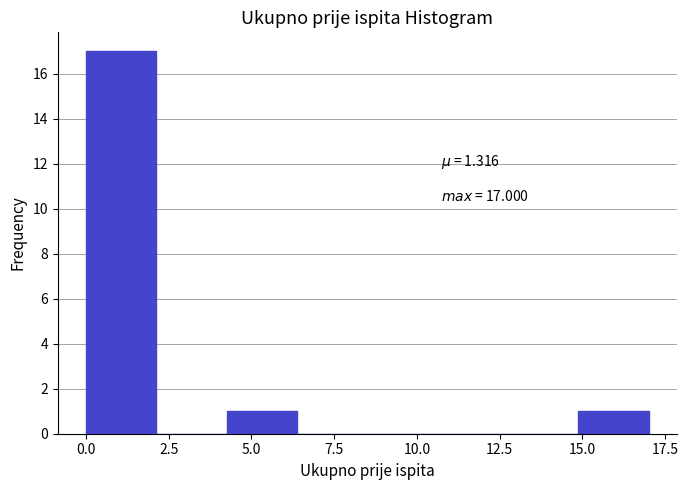

Over which range of the x-axis is the bar tallest?

0.0 to 2.0